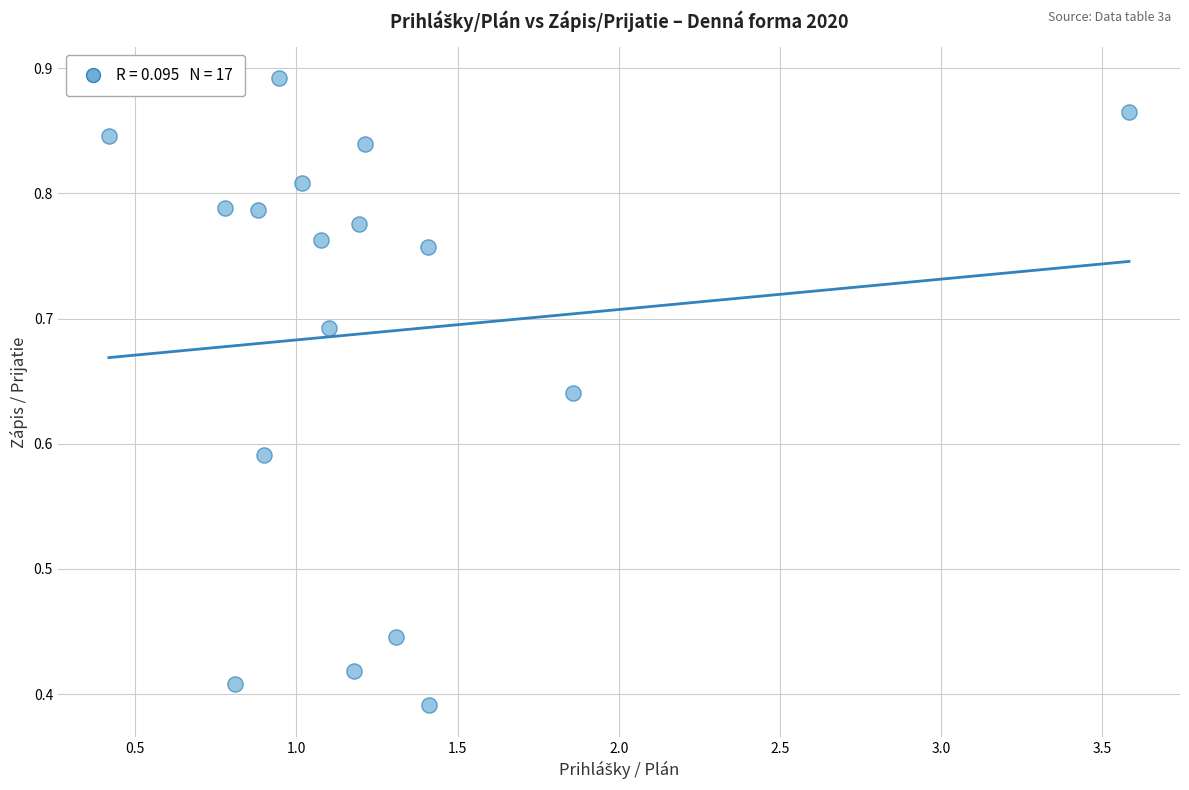

What is the range of X values (max minus min)?

3.2